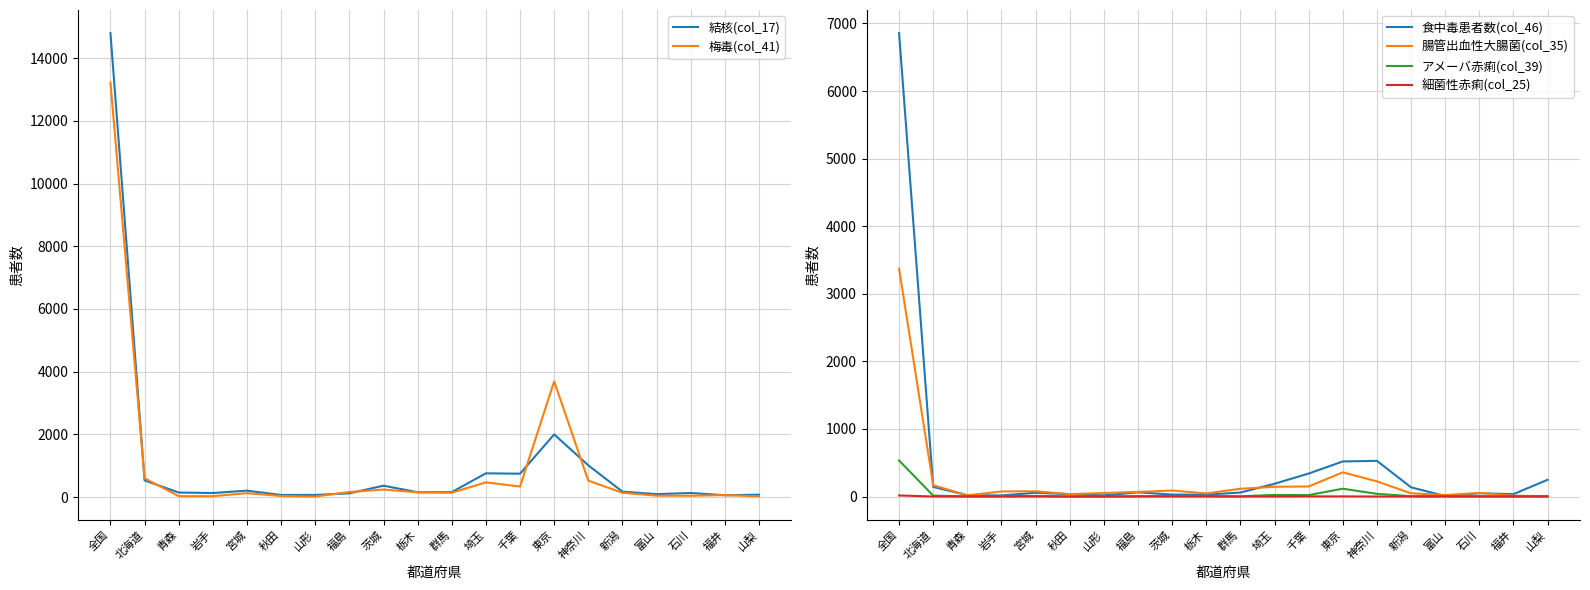

Which label corresponds to the largest value in the chart?

全国